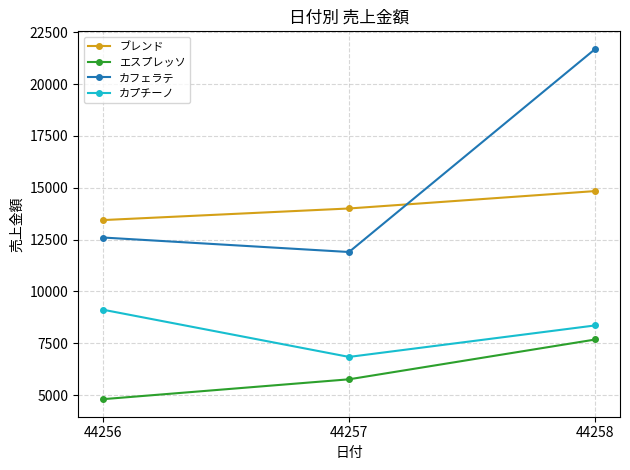

Does the chart have visible grid lines?

Yes